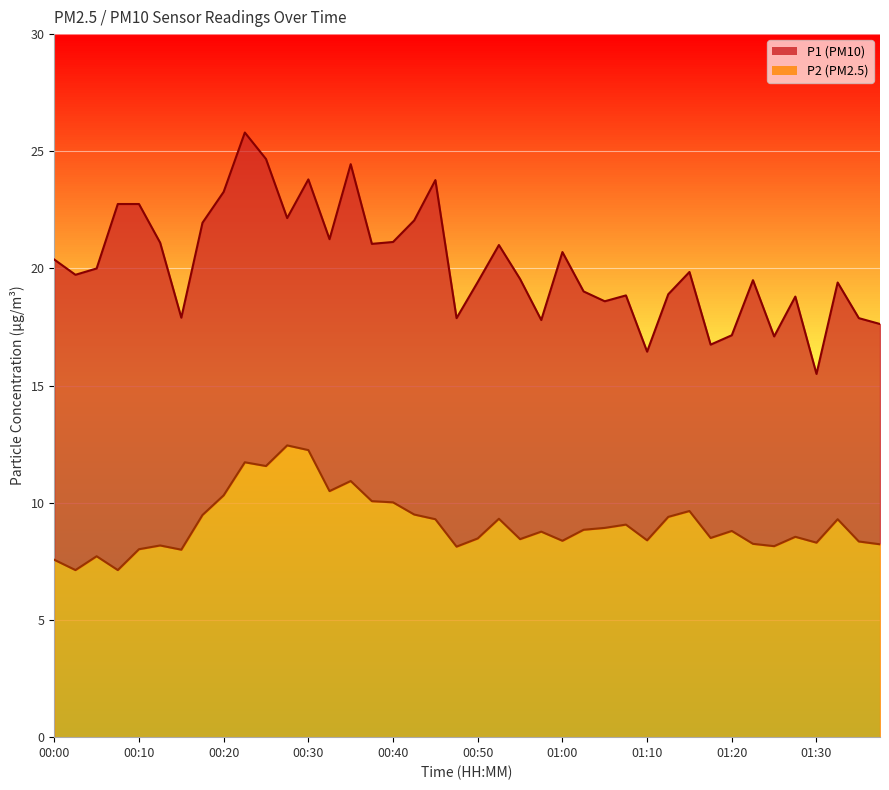

What are all the series names shown in the legend?

P1, P2